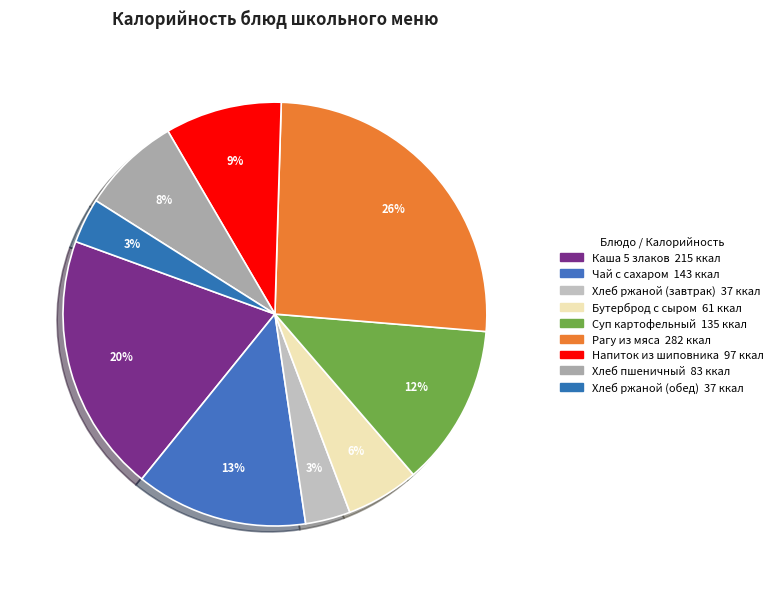

How many slices are in this pie chart?

9